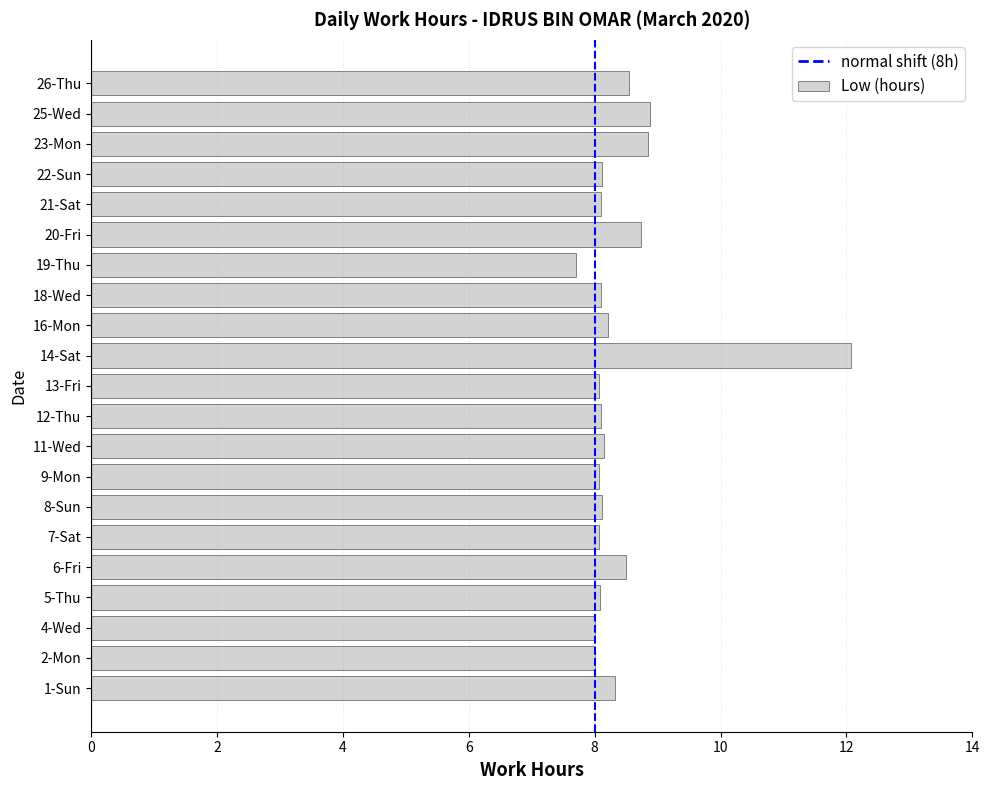

What is the difference between the maximum and second lowest values?

4.1